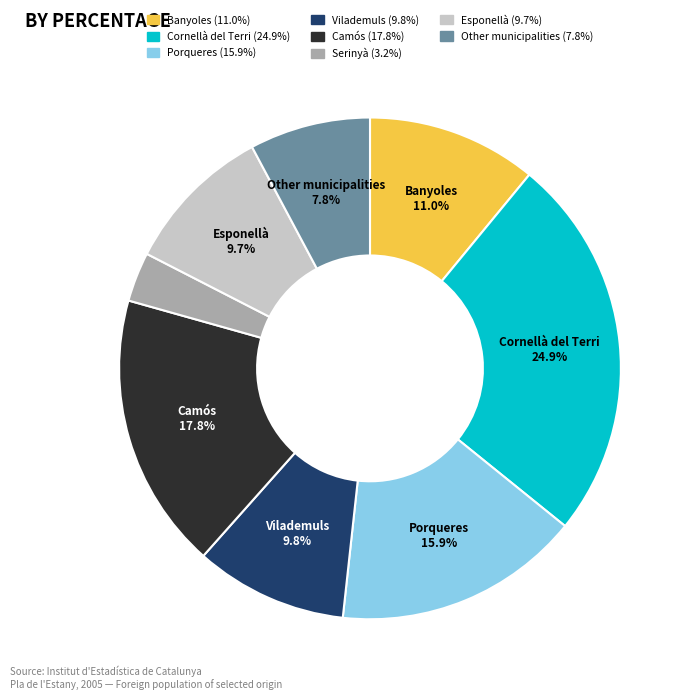

Is there a majority slice in this chart?

No